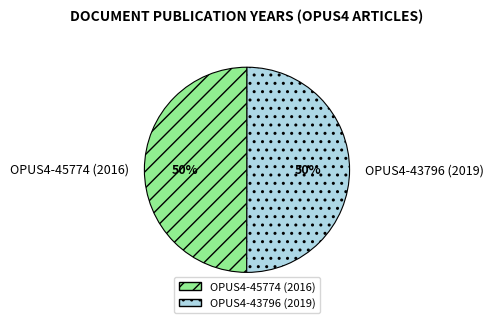

Is the sum of OPUS4-43796 (2019) and OPUS4-45774 (2016) greater than half?

Yes